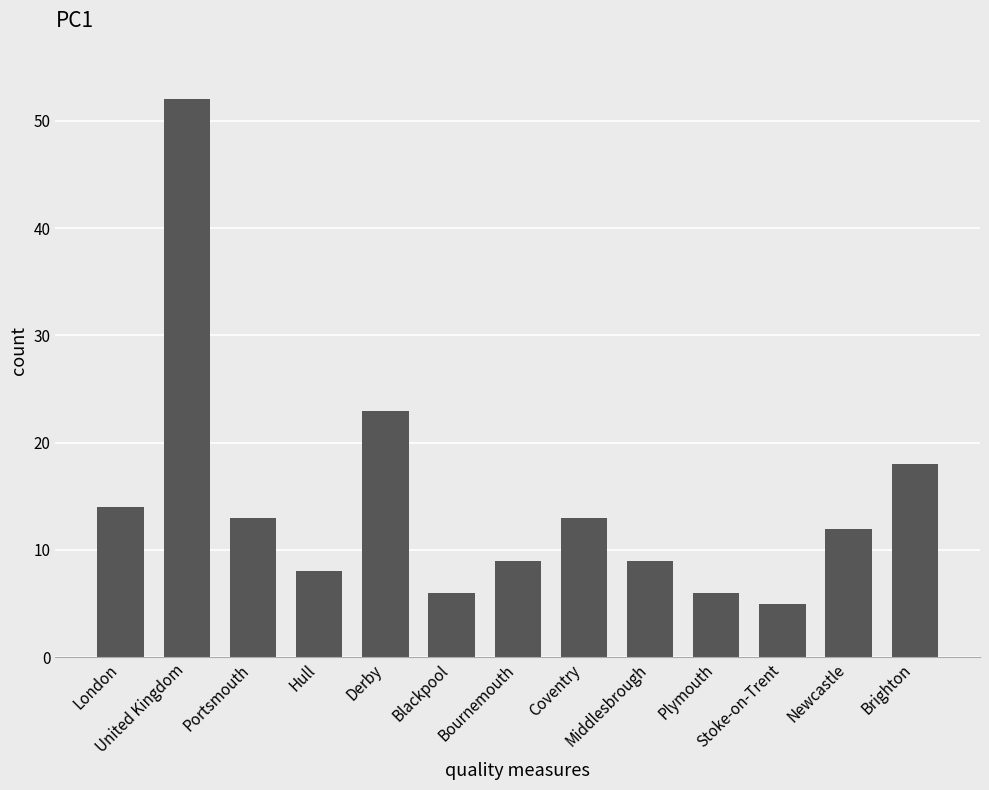

Approximately how many times larger is the value at London compared to Coventry?

1.1